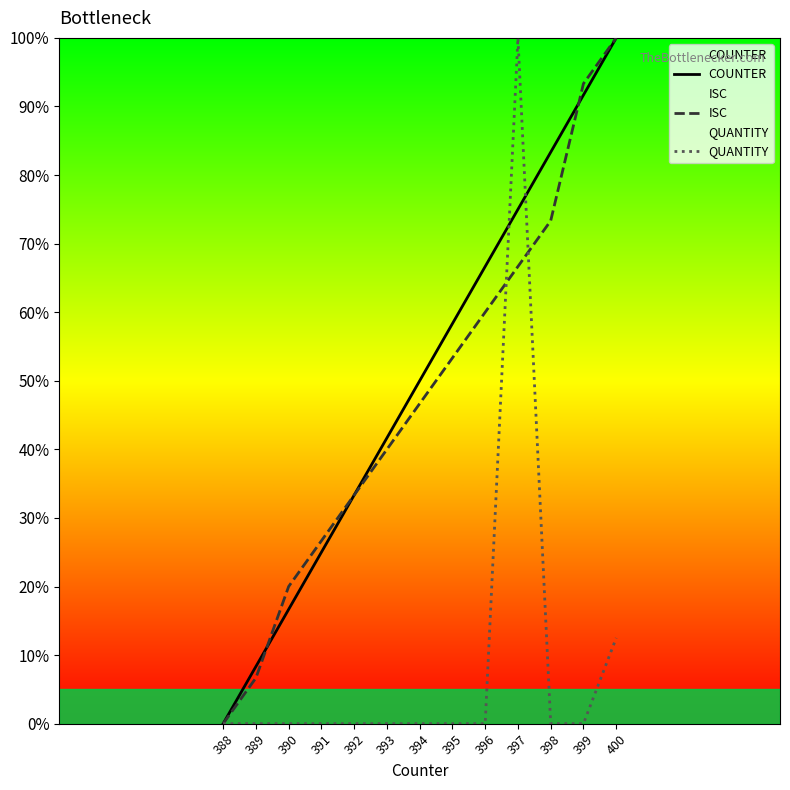

Which series has the largest total across all categories?

COUNTER